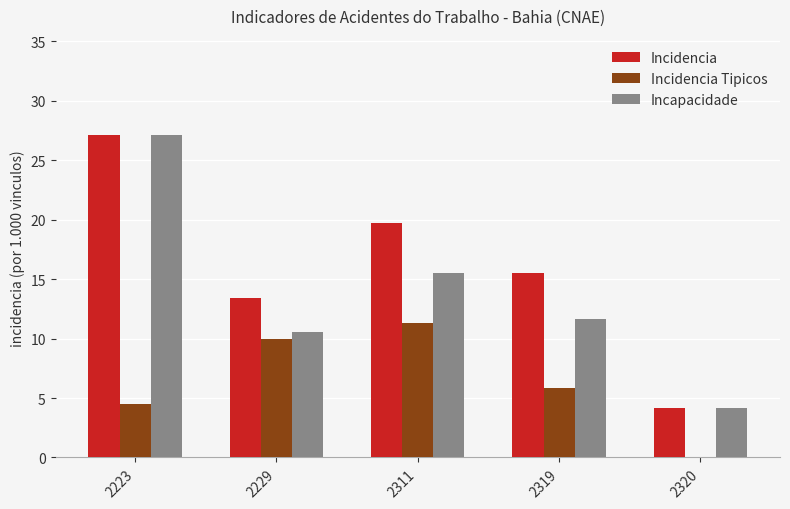

What is the maximum value shown in the chart?

27.1